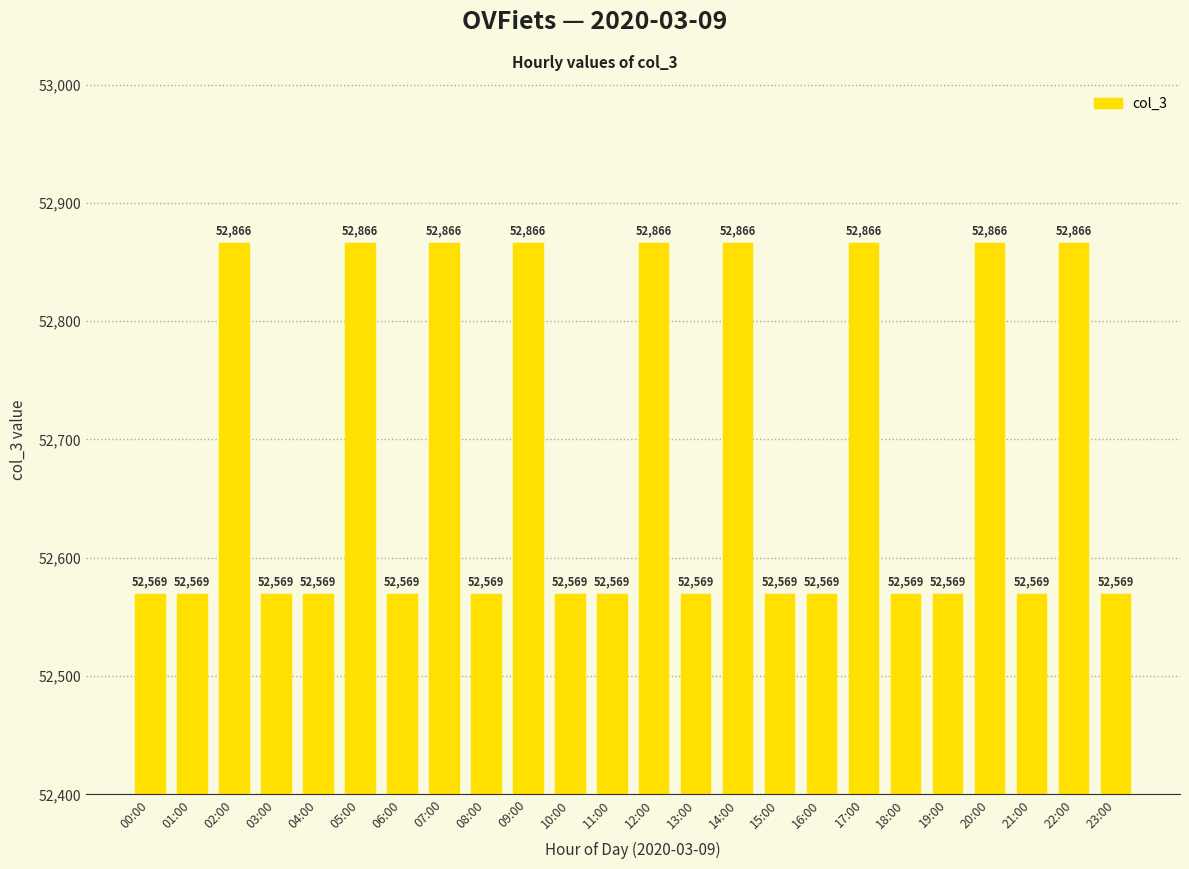

What is the smallest value displayed?

52569